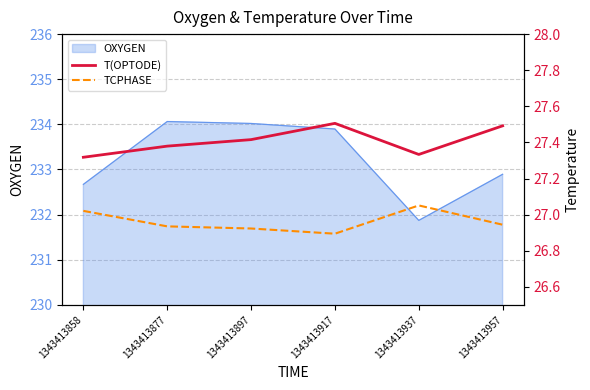

Where does the OXYGEN series first go above 233?

1343413877